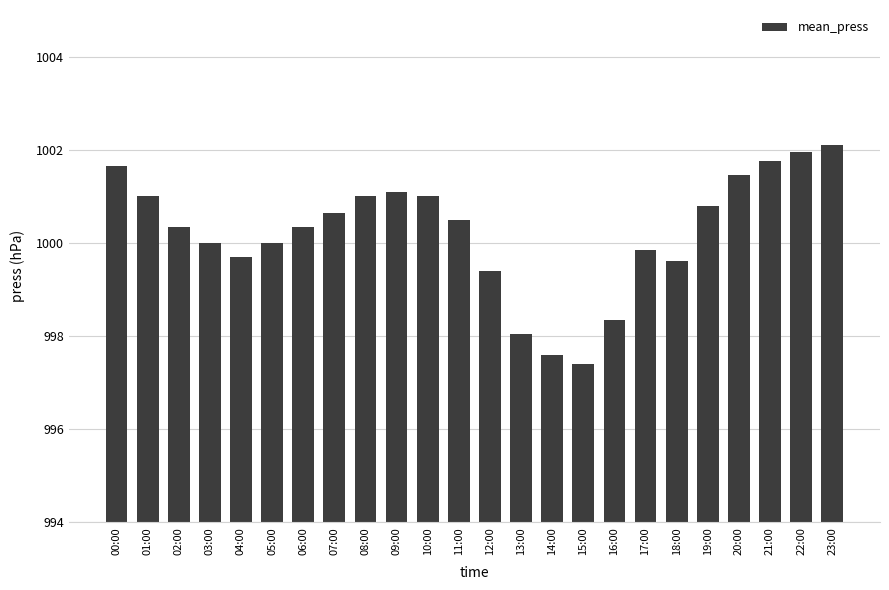

What is the sum of all values?

24005.6